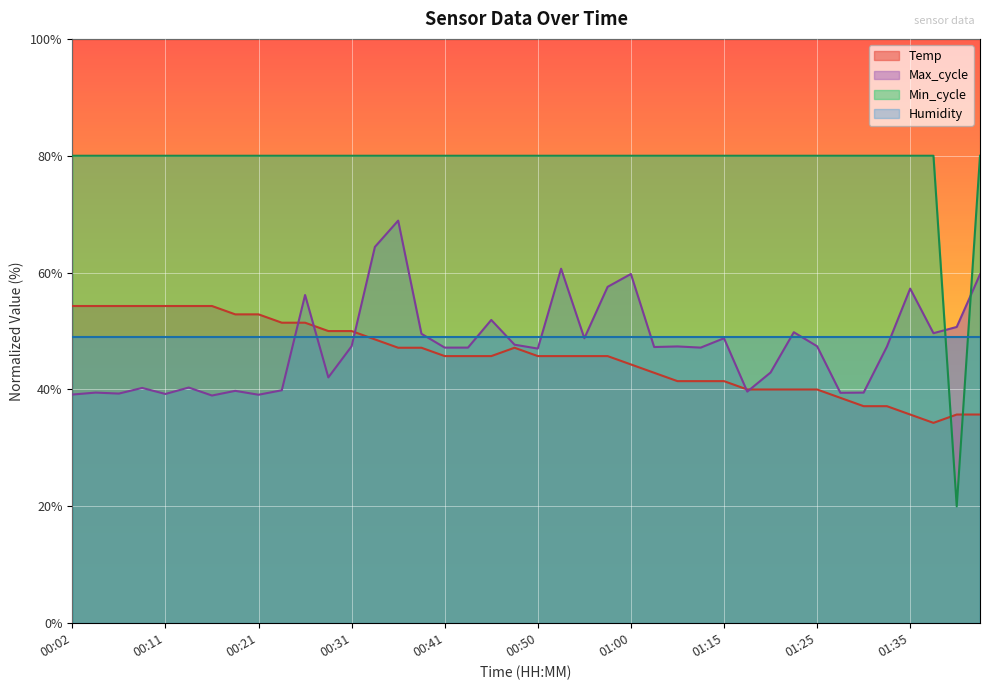

What is the value of the 16th point from the left?

47.1